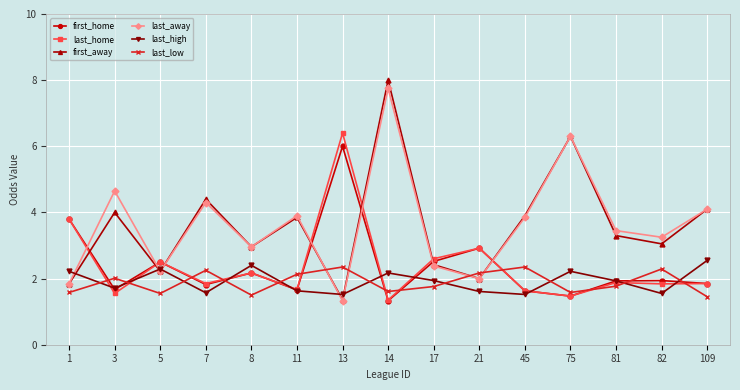

How many data points does each series have?

15